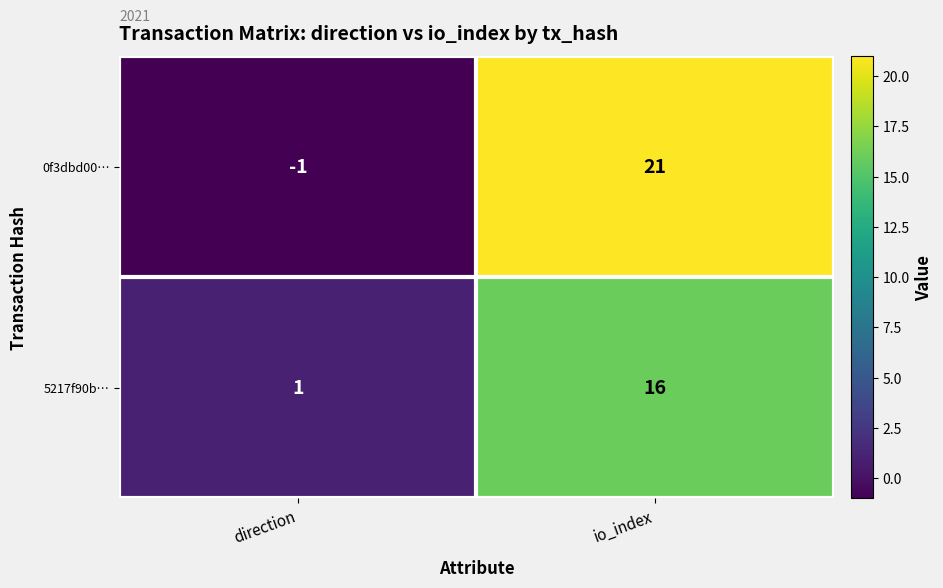

Rank the series at io_index from lowest to highest value.

5217f90b…, 0f3dbd00…